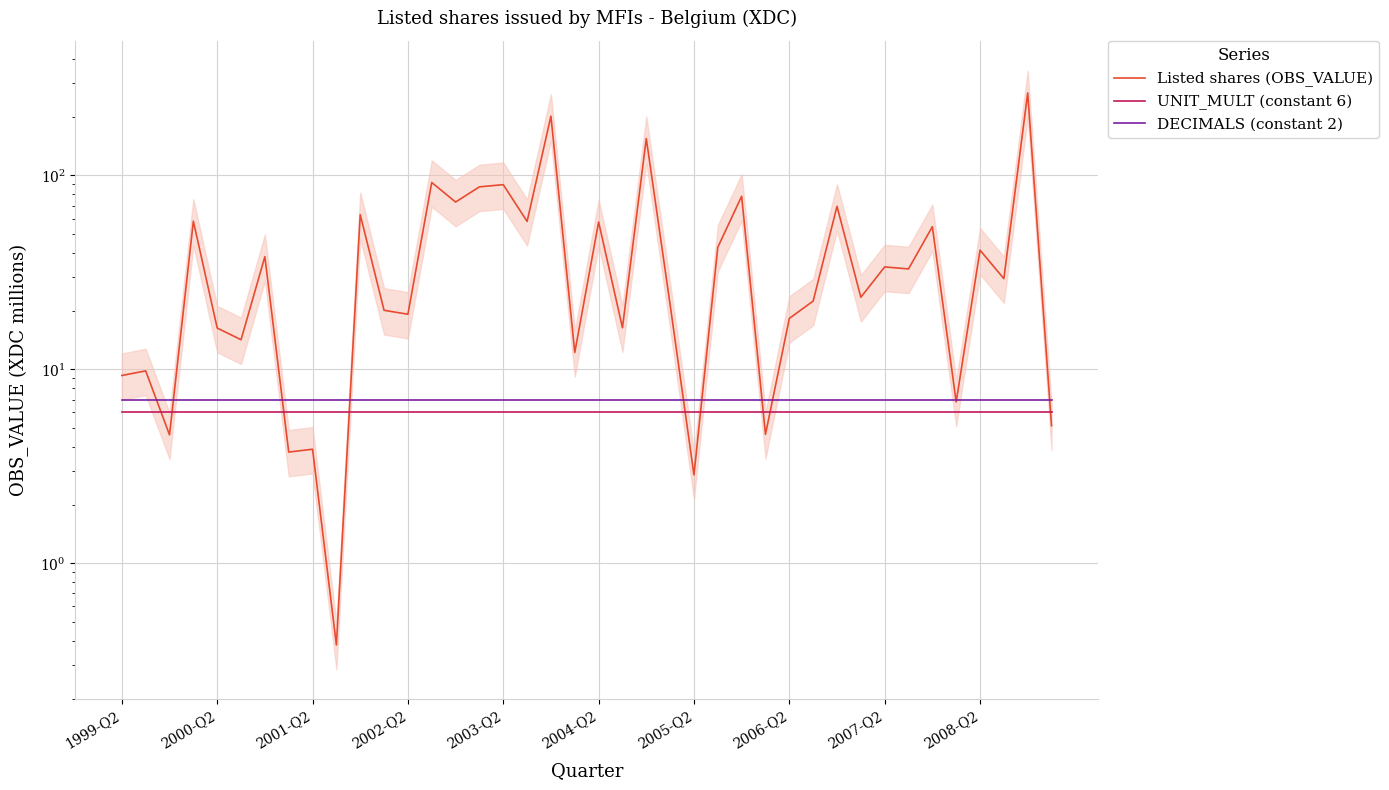

At which label is DECIMALS (constant 2) closest to 7?

1999-Q2